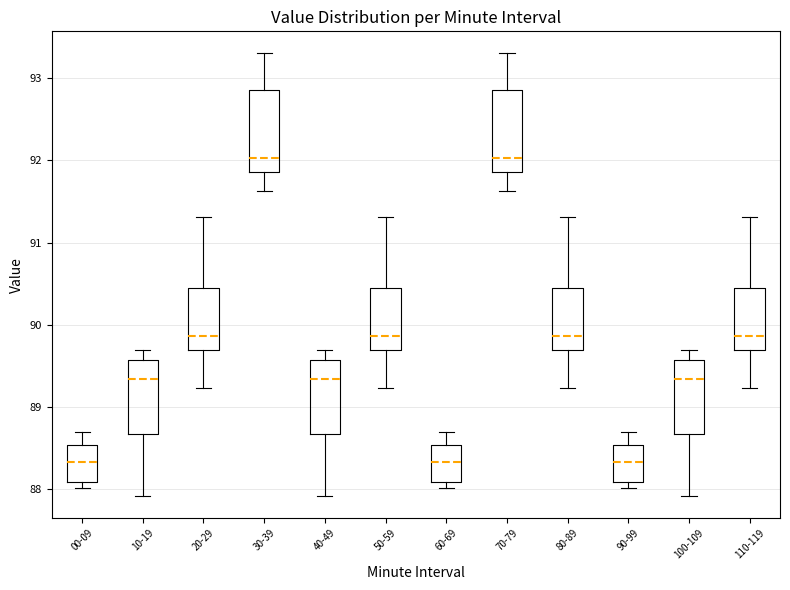

Reading left to right, read every box against the y-axis: the position of its median line, the range the box covers, and the ends of its whiskers. The values are not printed on the chart, so give them approximately, as read against the axis.

00-09: median 88.3, box 88.1 to 88.5, whiskers 88.0 to 88.7
10-19: median 89.3, box 88.7 to 89.6, whiskers 87.9 to 89.7
20-29: median 89.9, box 89.7 to 90.4, whiskers 89.2 to 91.3
30-39: median 92.0, box 91.9 to 92.9, whiskers 91.6 to 93.3
40-49: median 89.3, box 88.7 to 89.6, whiskers 87.9 to 89.7
50-59: median 89.9, box 89.7 to 90.4, whiskers 89.2 to 91.3
60-69: median 88.3, box 88.1 to 88.5, whiskers 88.0 to 88.7
70-79: median 92.0, box 91.9 to 92.9, whiskers 91.6 to 93.3
80-89: median 89.9, box 89.7 to 90.4, whiskers 89.2 to 91.3
90-99: median 88.3, box 88.1 to 88.5, whiskers 88.0 to 88.7
100-109: median 89.3, box 88.7 to 89.6, whiskers 87.9 to 89.7
110-119: median 89.9, box 89.7 to 90.4, whiskers 89.2 to 91.3